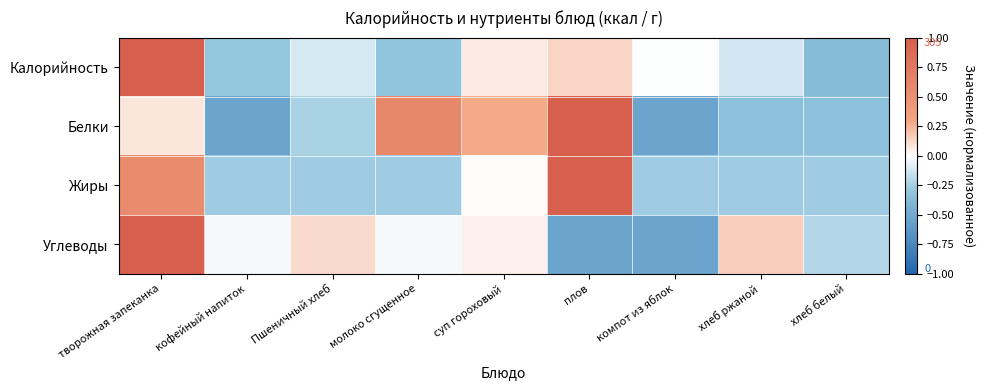

At how many categories does at least one series exceed 0?

6